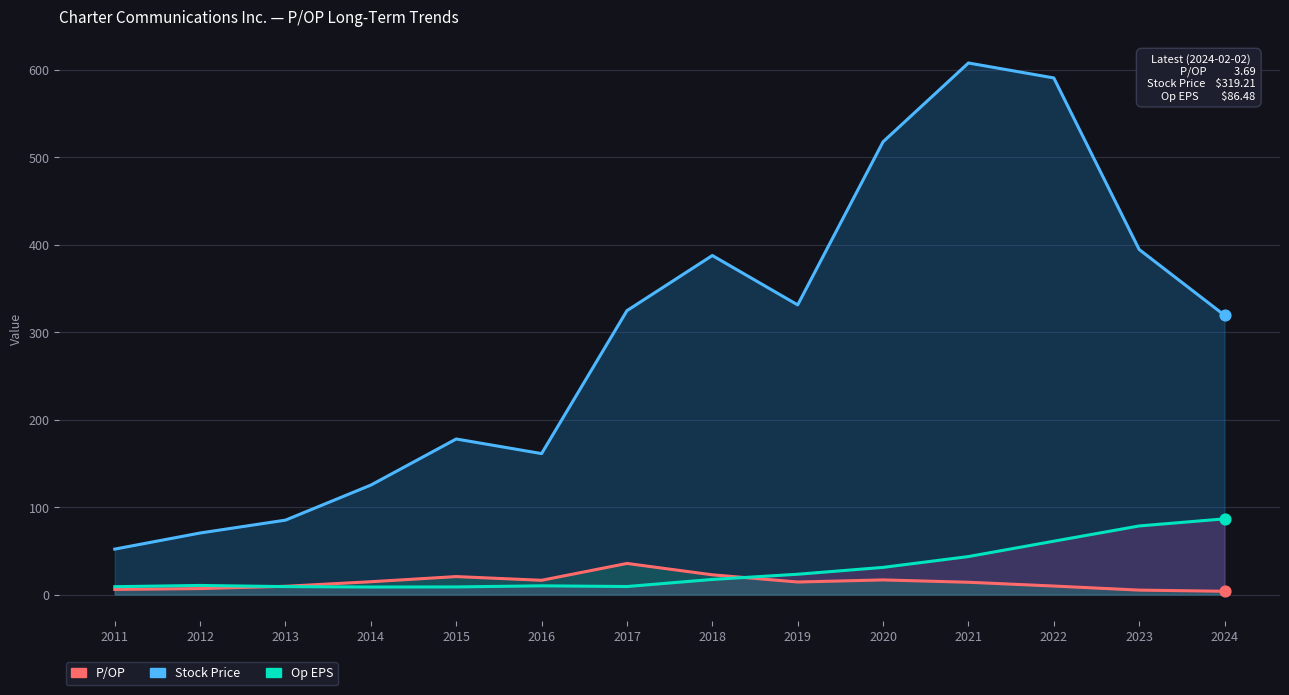

At how many categories does at least one series exceed 158?

10